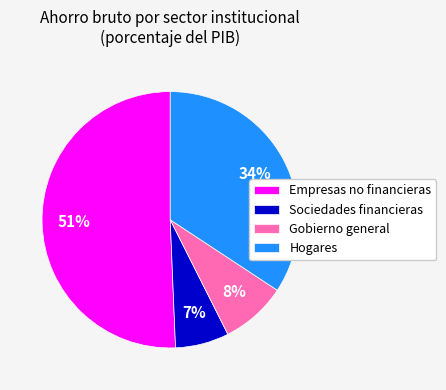

What percentage is the Empresas no financieras slice, to the nearest percent?

51%